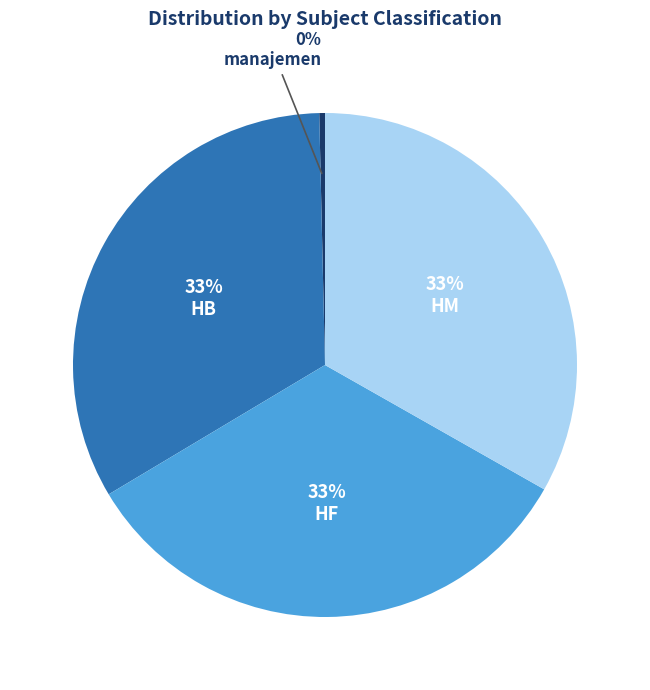

How many segments does this pie chart have?

4